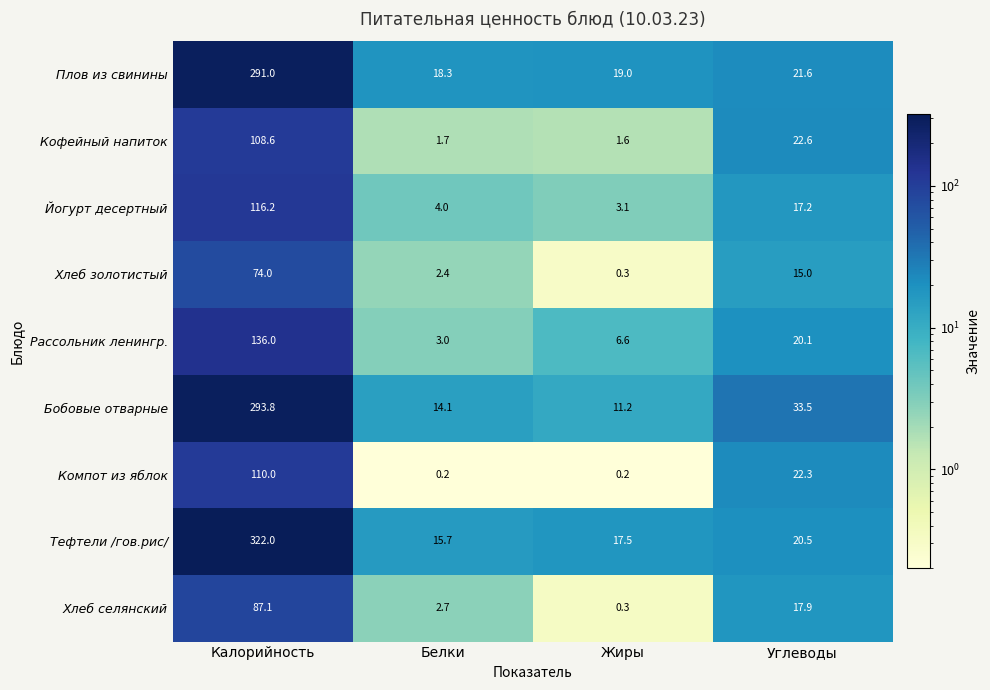

Which label corresponds to the largest value in the chart?

Калорийность